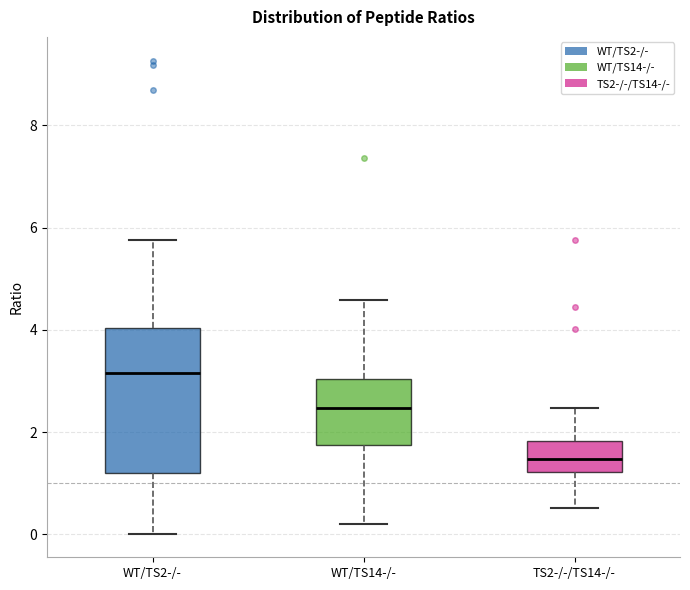

Which box's median line is the lowest?

TS2-/-/TS14-/-